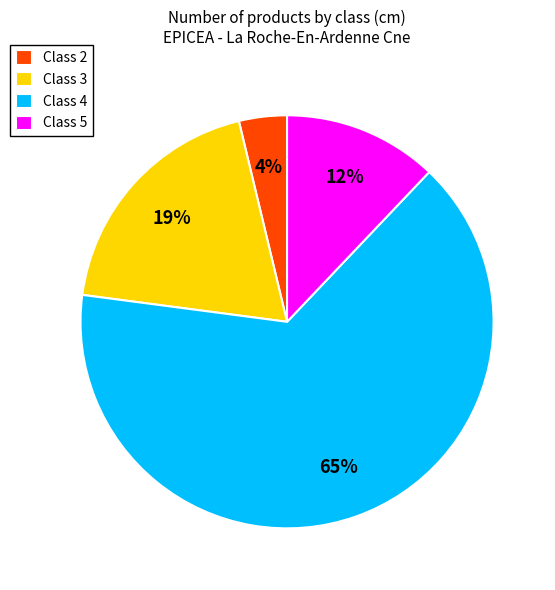

Is there a majority slice in this chart?

Yes